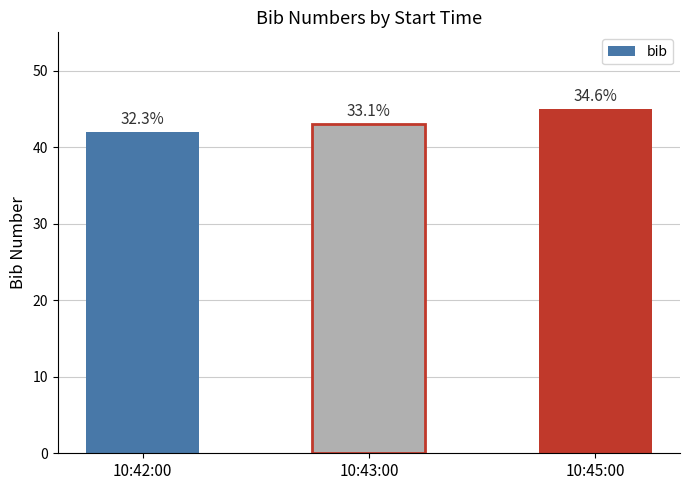

Are the bars horizontal?

No